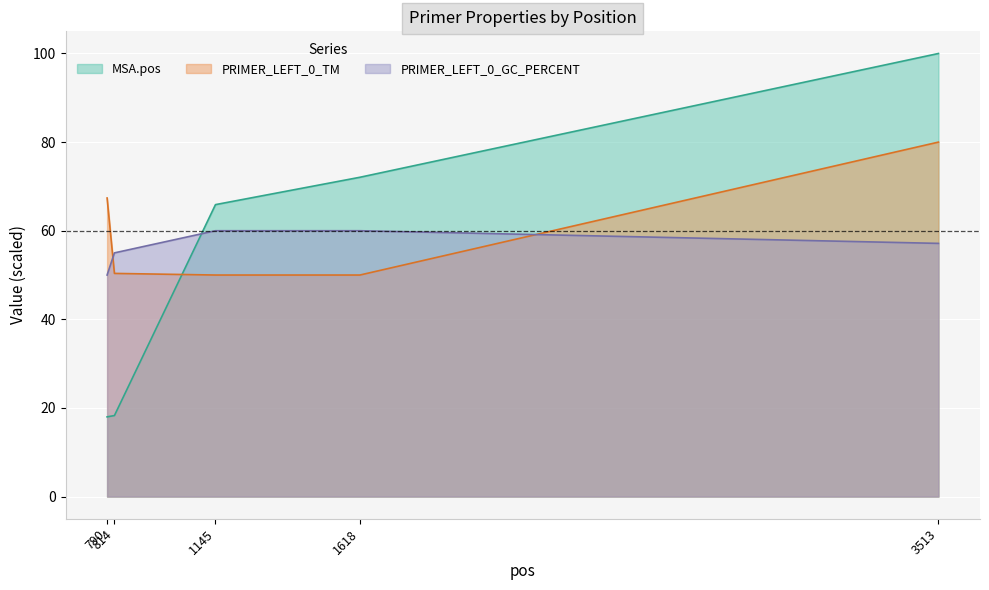

Is the value of PRIMER_LEFT_0_GC_PERCENT at 814 greater than the value of PRIMER_LEFT_0_TM at 790?

No